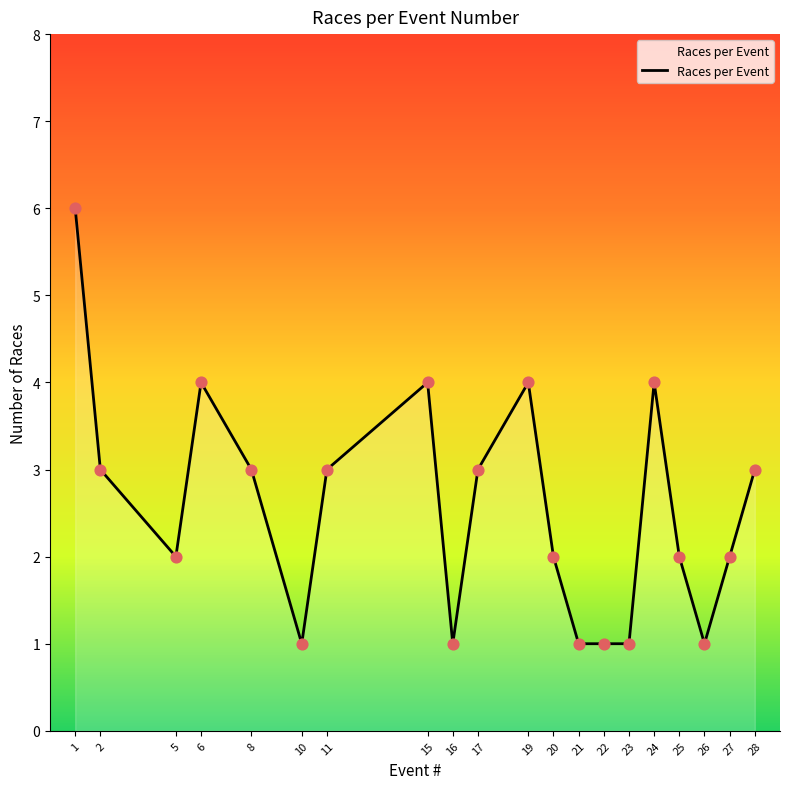

What is the ratio of the value at 28 to the value at 22?

3.0